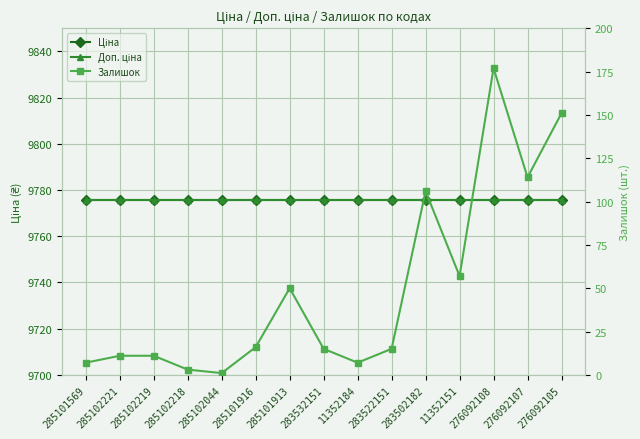

What is the total value across all series at 285101913?

19601.0